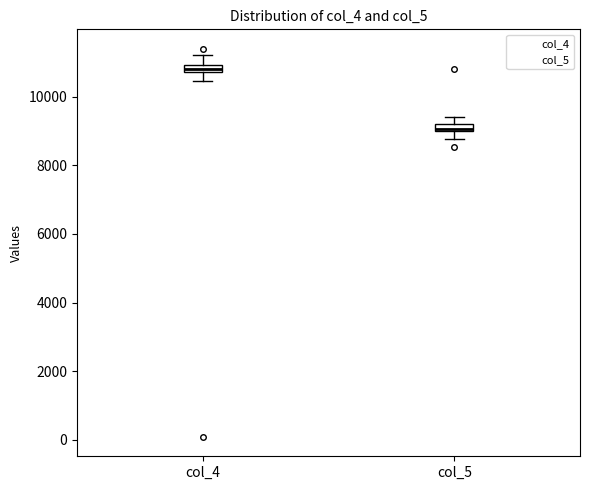

Which box has the highest median line?

col_4